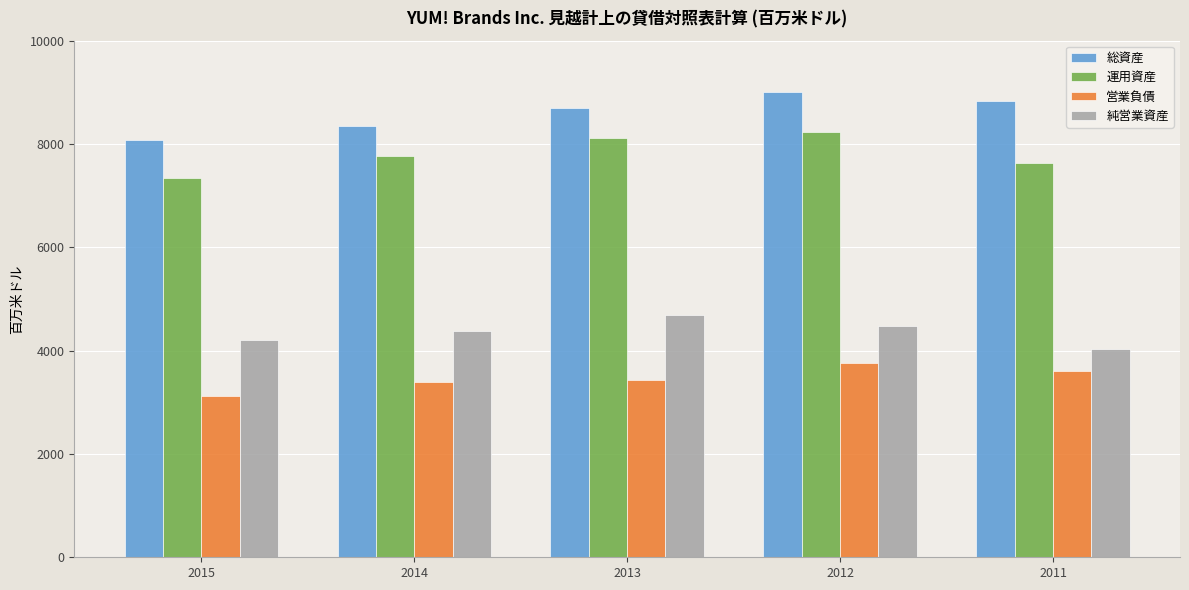

What is the average value of the 総資産 series?

8592